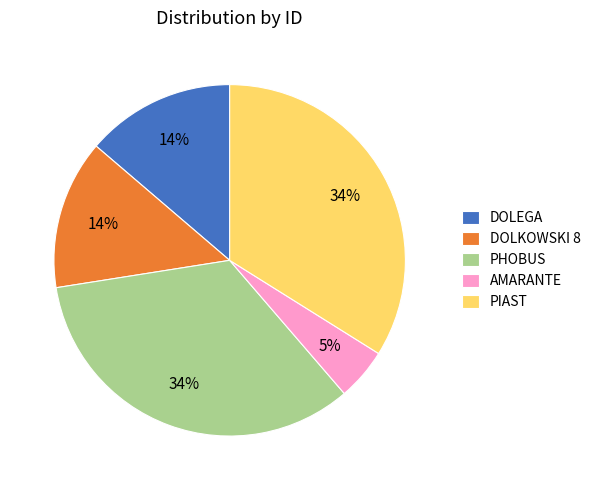

Does any single category account for the majority?

No